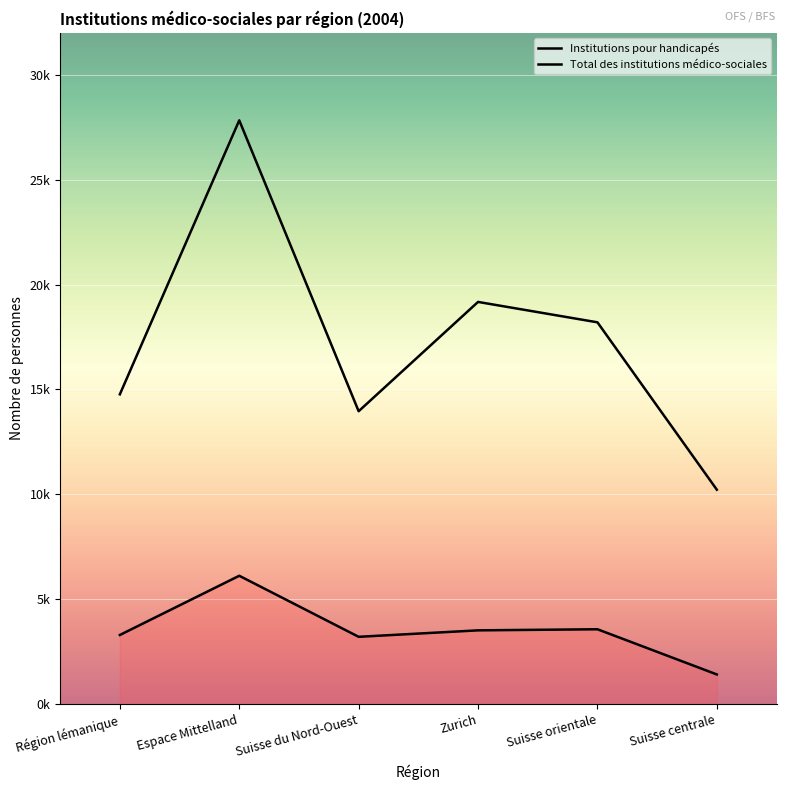

True or false: Institutions pour handicapés and Total des institutions médico-sociales intersect in this chart.

False